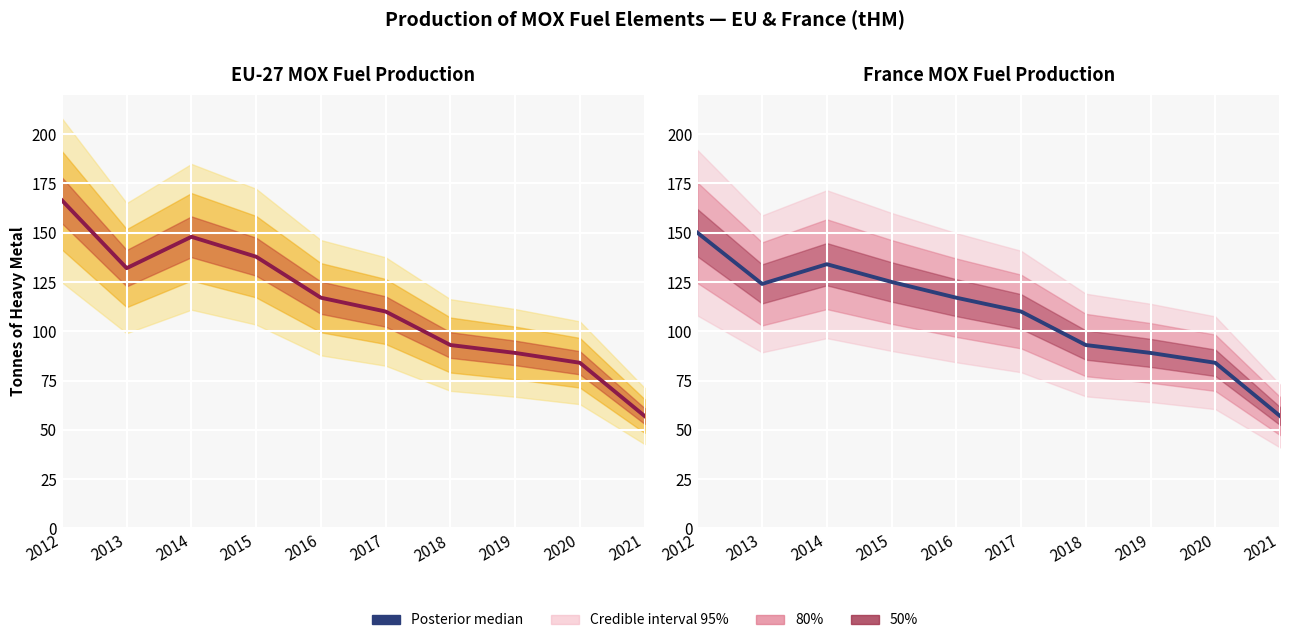

In France, how many points are higher than both neighbors (excluding endpoints)?

1